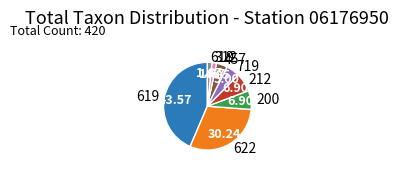

Approximately how many times larger is the value at 457 compared to 200?

0.6